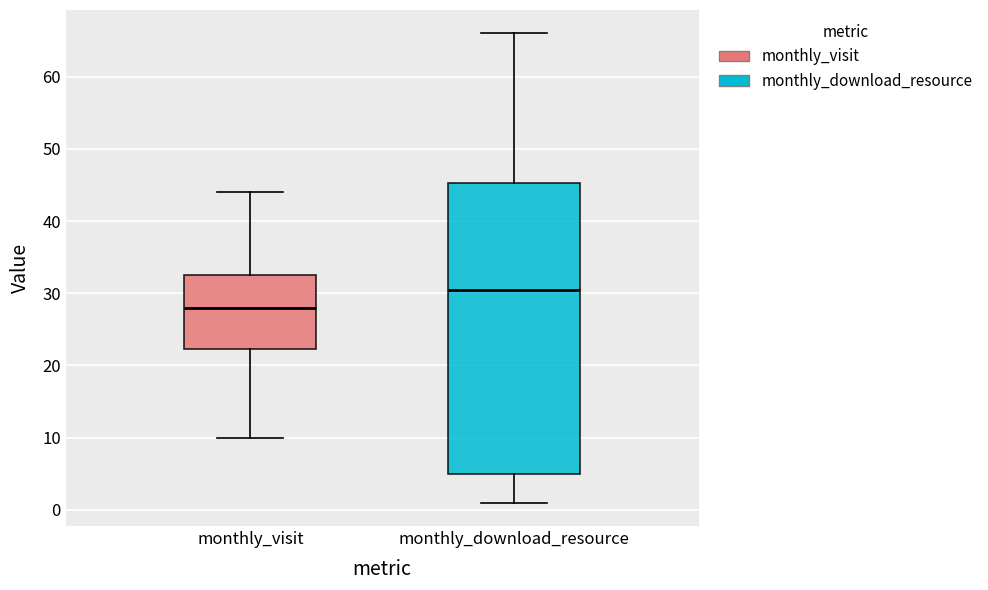

Which box is the tallest, from its lower edge to its upper edge?

monthly_download_resource